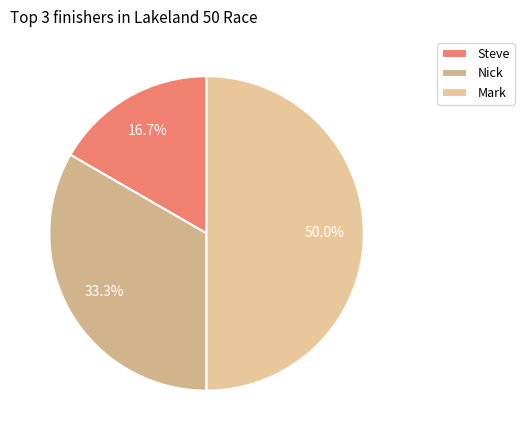

Between Mark and Steve, which is larger?

Mark